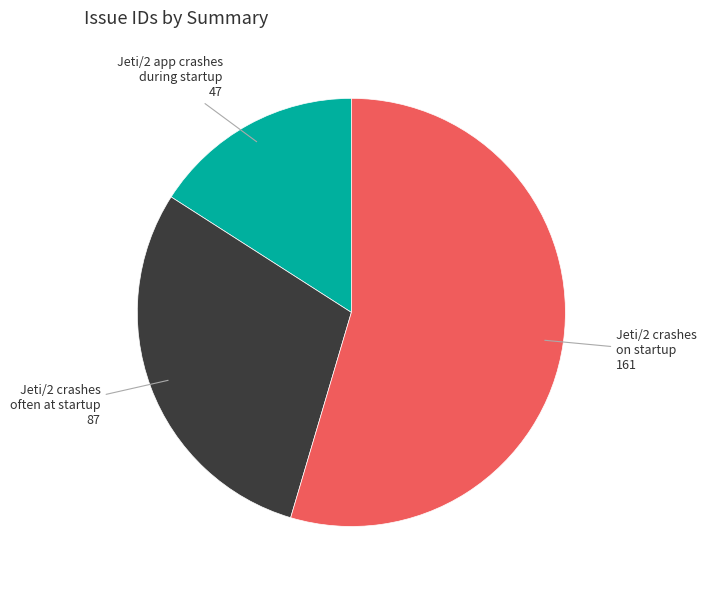

Does any single category account for the majority?

Yes